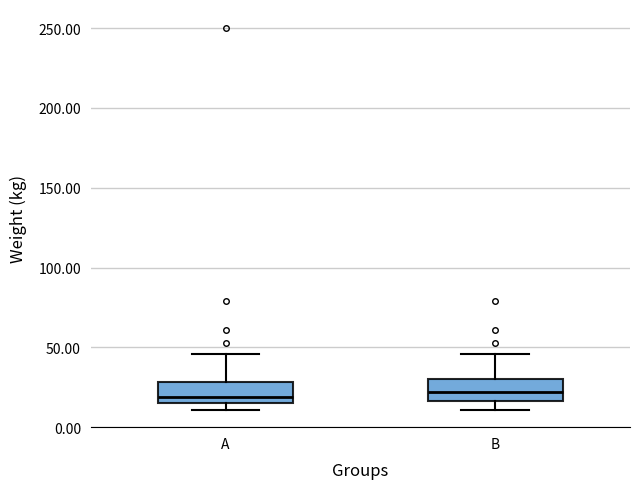

Where does the upper whisker of the box for A end on the y-axis? The values are not printed on the chart, so give them approximately, as read against the axis.

45